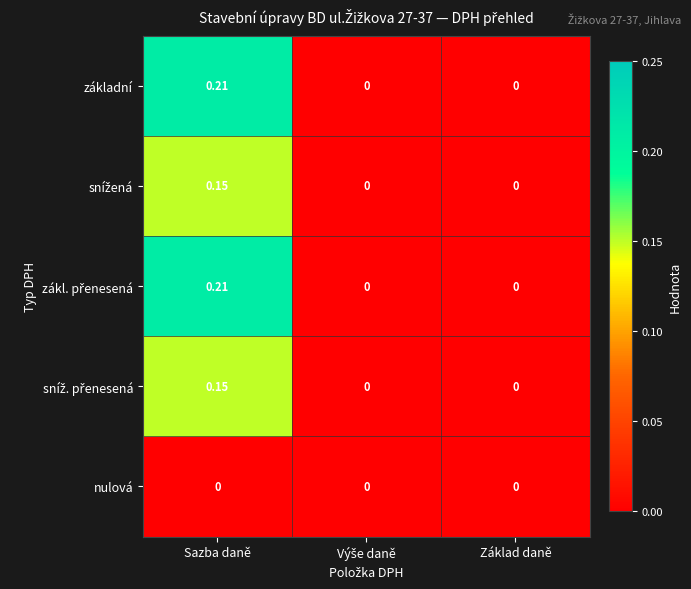

At which category is the sum across all series the highest?

Sazba daně